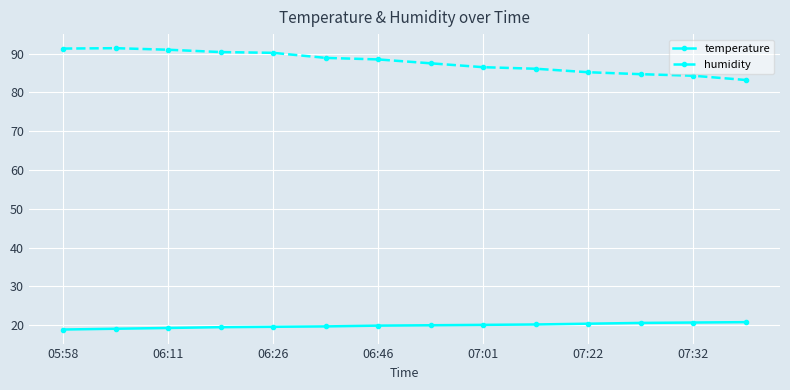

Which series has the largest range (max minus min)?

humidity